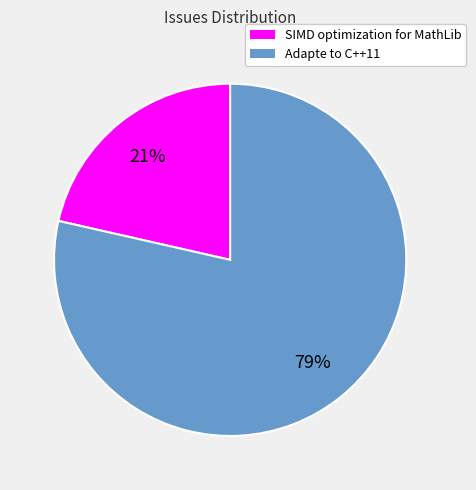

What is the largest slice in the pie chart?

Adapte to C++11